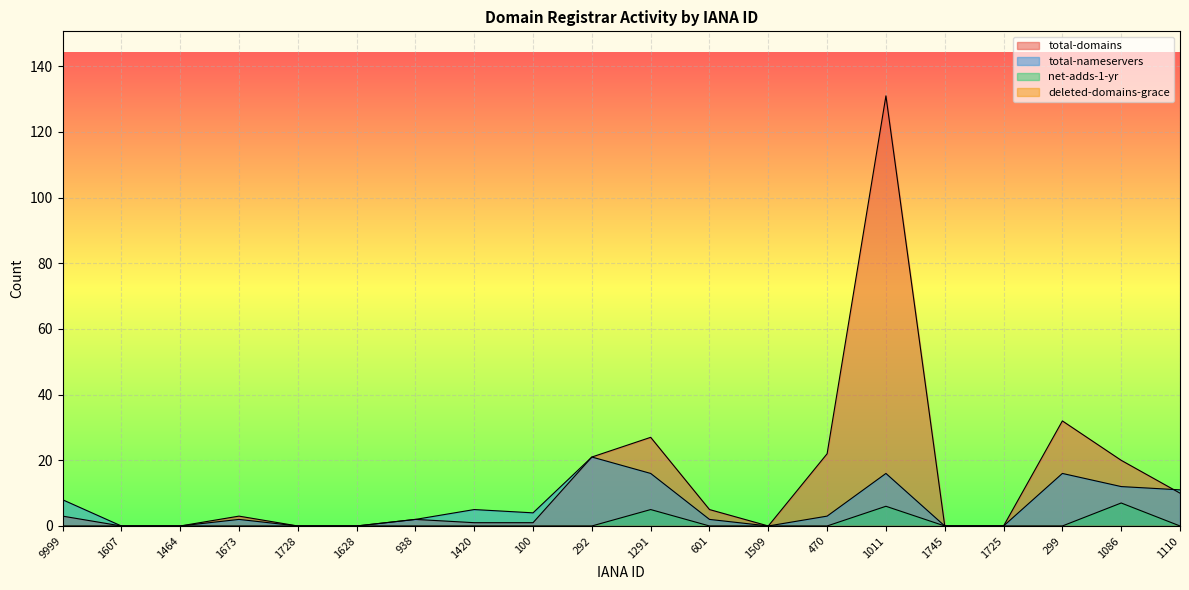

True or false: total-nameservers and net-adds-1-yr intersect in this chart.

False